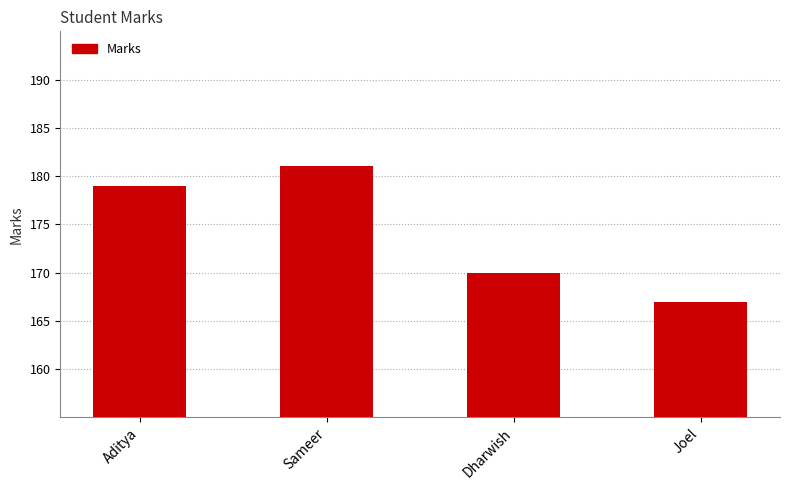

How many bars are there in total?

4